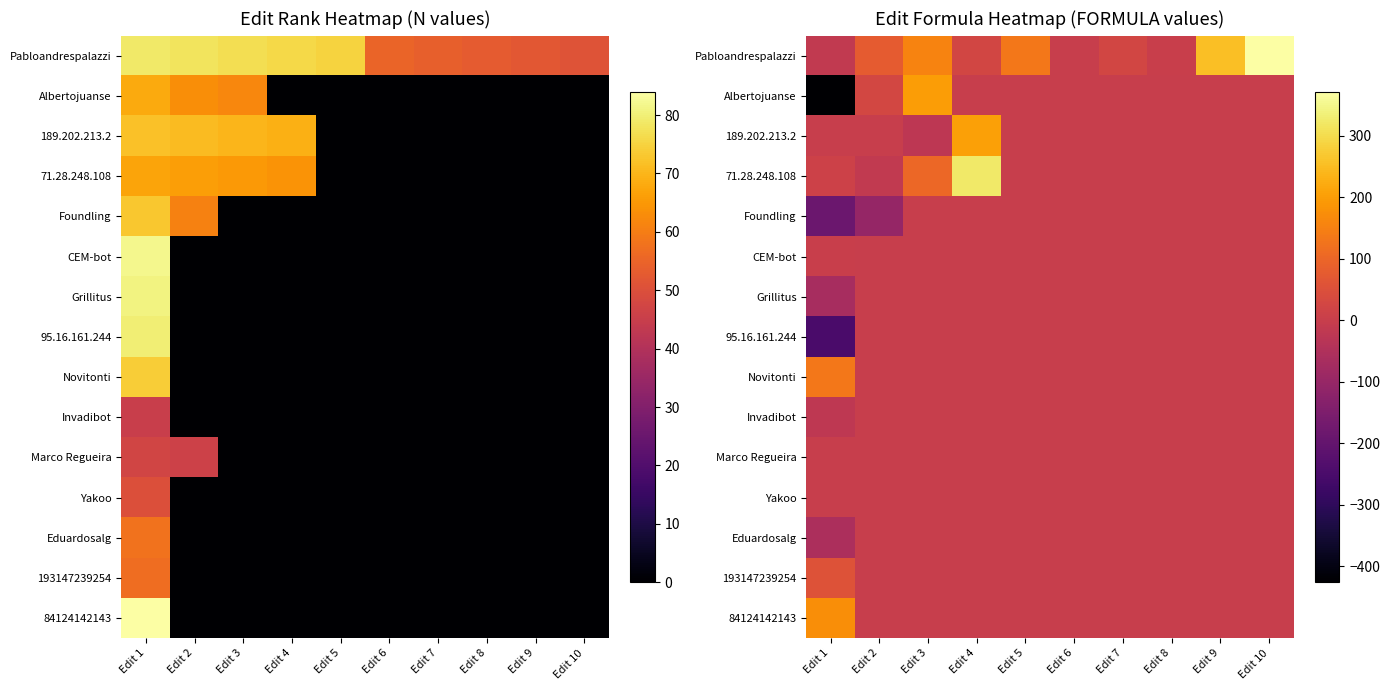

The CEM-bot series shows 2 at Edit 2. True or false?

False